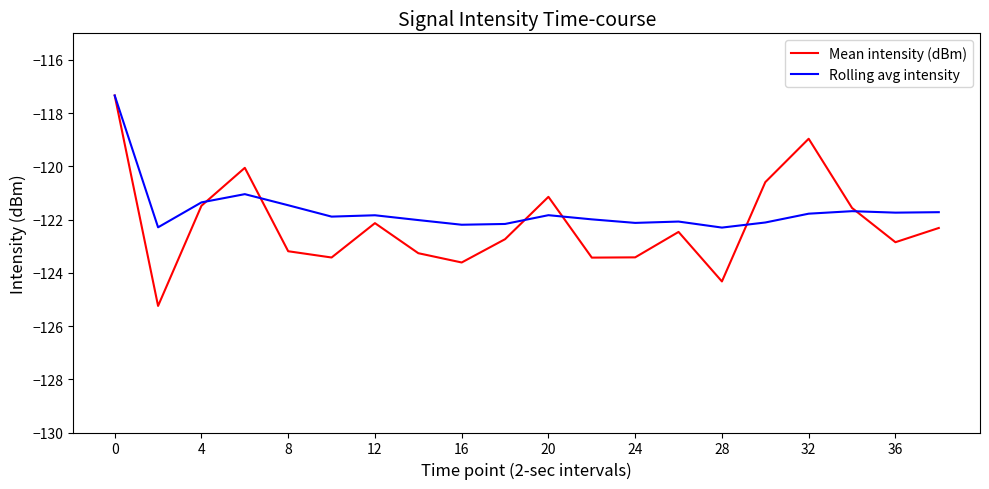

What is the smallest value displayed?

-125.2